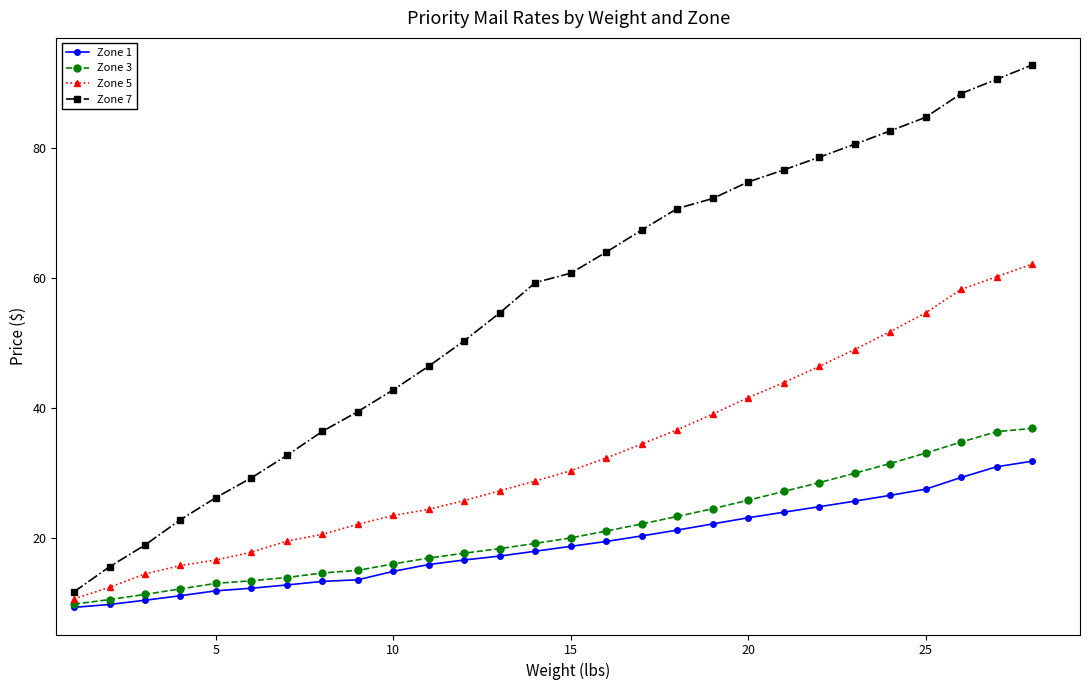

Rank the series by their maximum value, from highest to lowest.

Zone 7, Zone 5, Zone 3, Zone 1